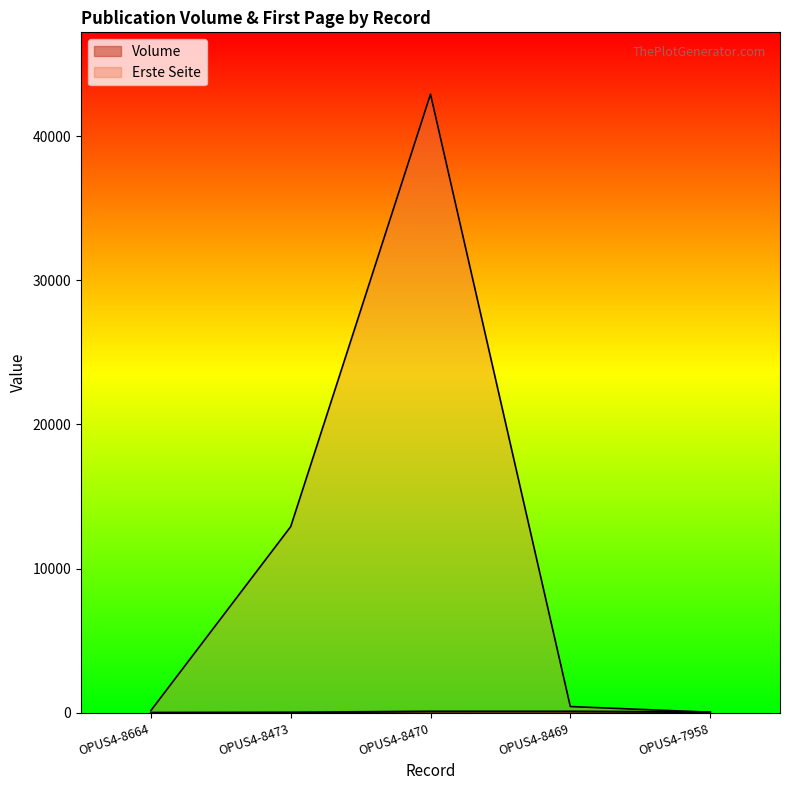

In Volume, how many points are higher than both neighbors (excluding endpoints)?

1